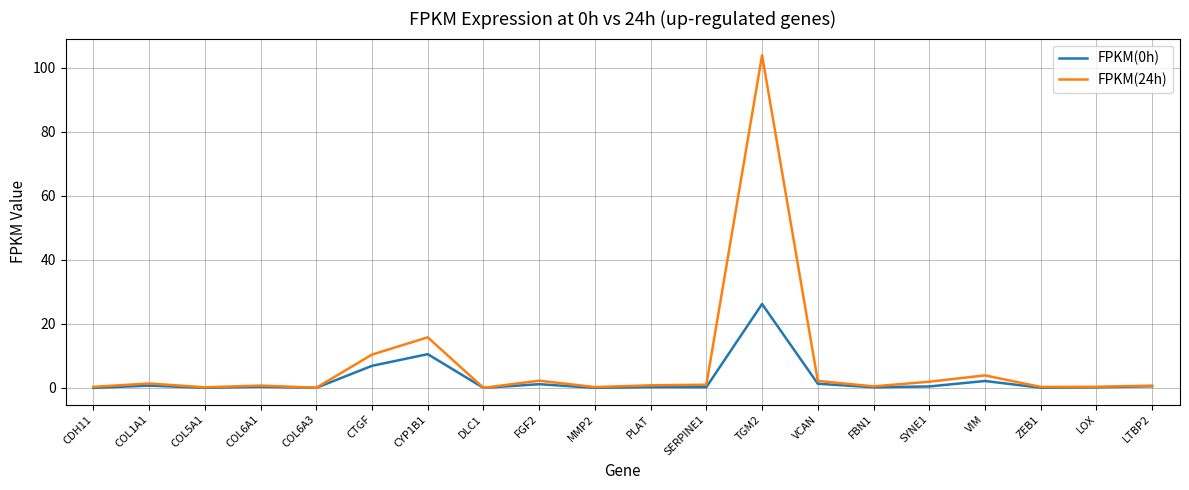

What is the greatest value displayed?

104.0